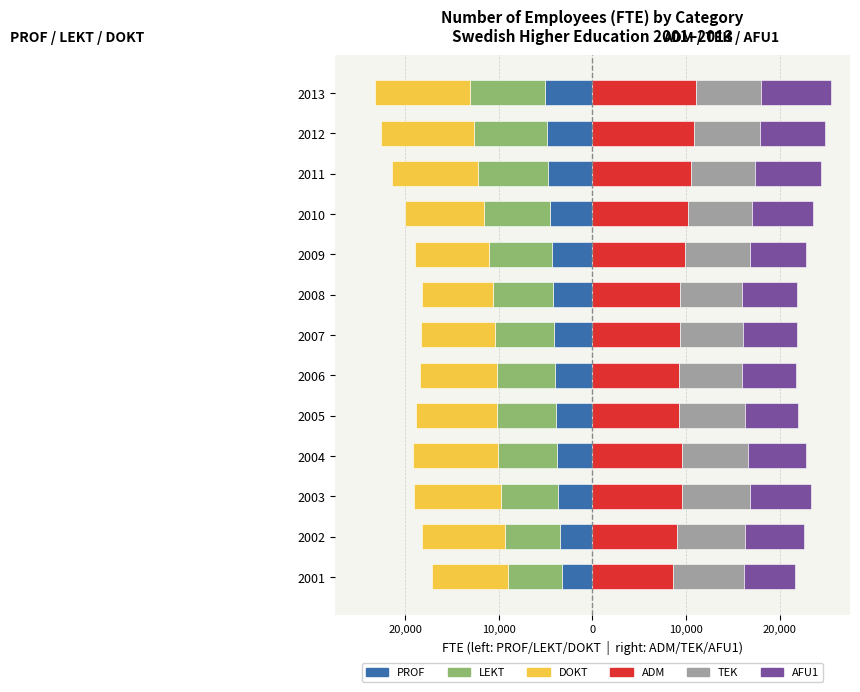

How many bars are there in total?

78